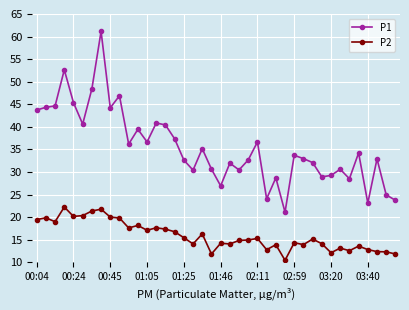

Which series has the widest spread of values?

P1